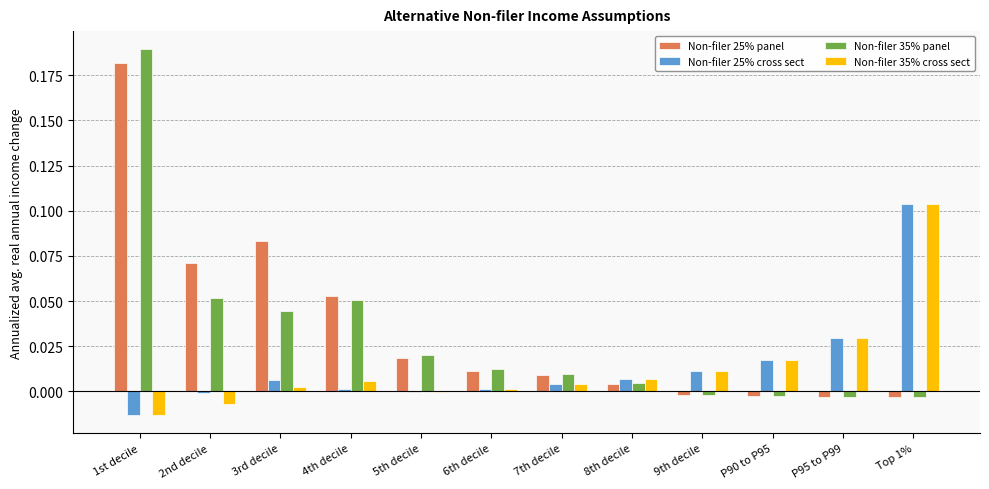

Are the bars grouped side by side (vs. stacked)?

Yes